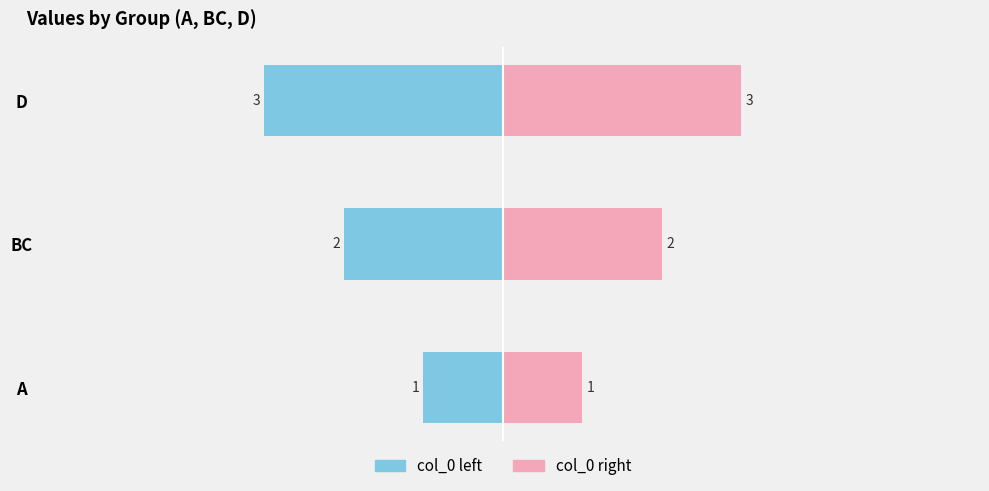

Which series has the widest spread of values?

col_0 left